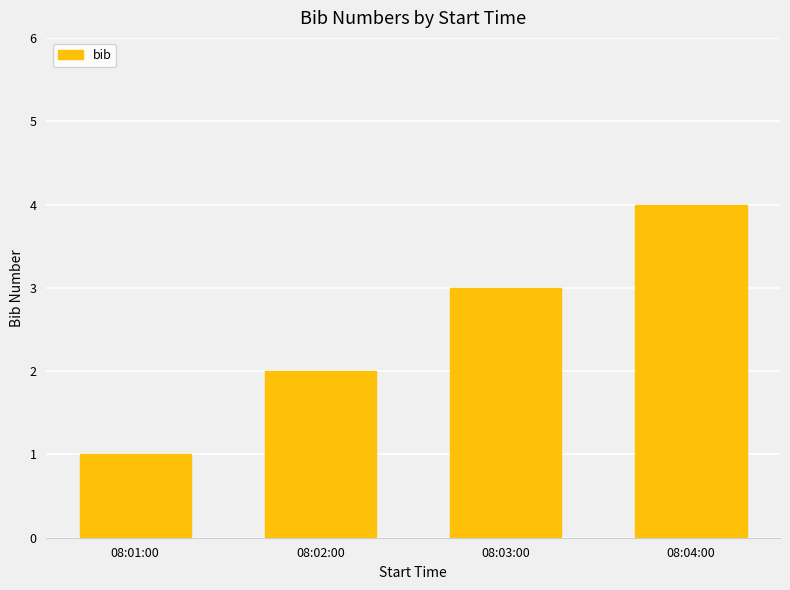

List the labels in order of value, largest first.

08:04:00, 08:03:00, 08:02:00, 08:01:00